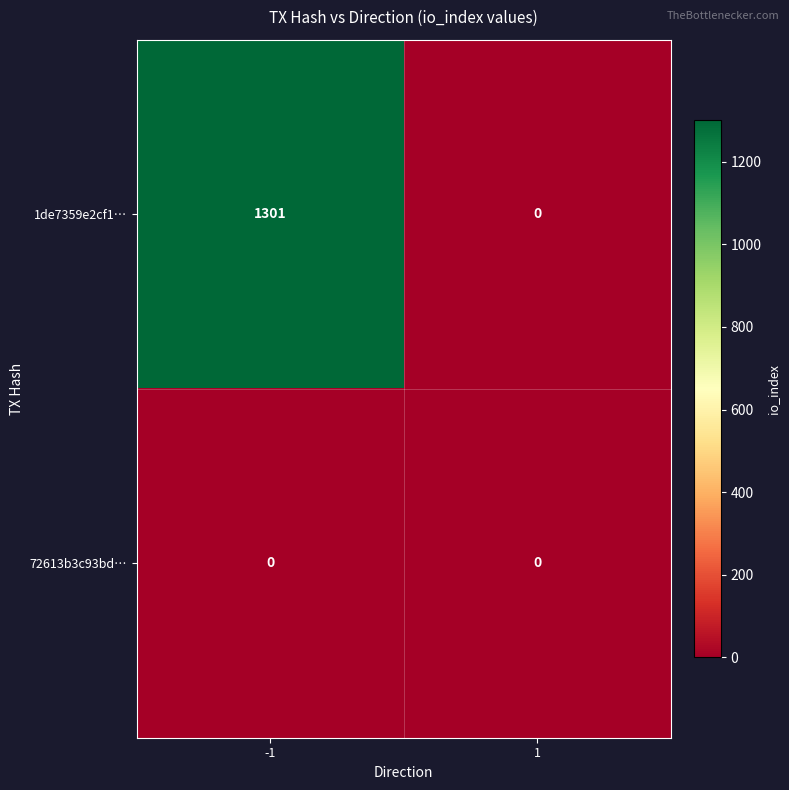

Reading left to right, extract all data points from this chart.

1de7359e2cf1…: 1301	0
72613b3c93bd…: 0	0